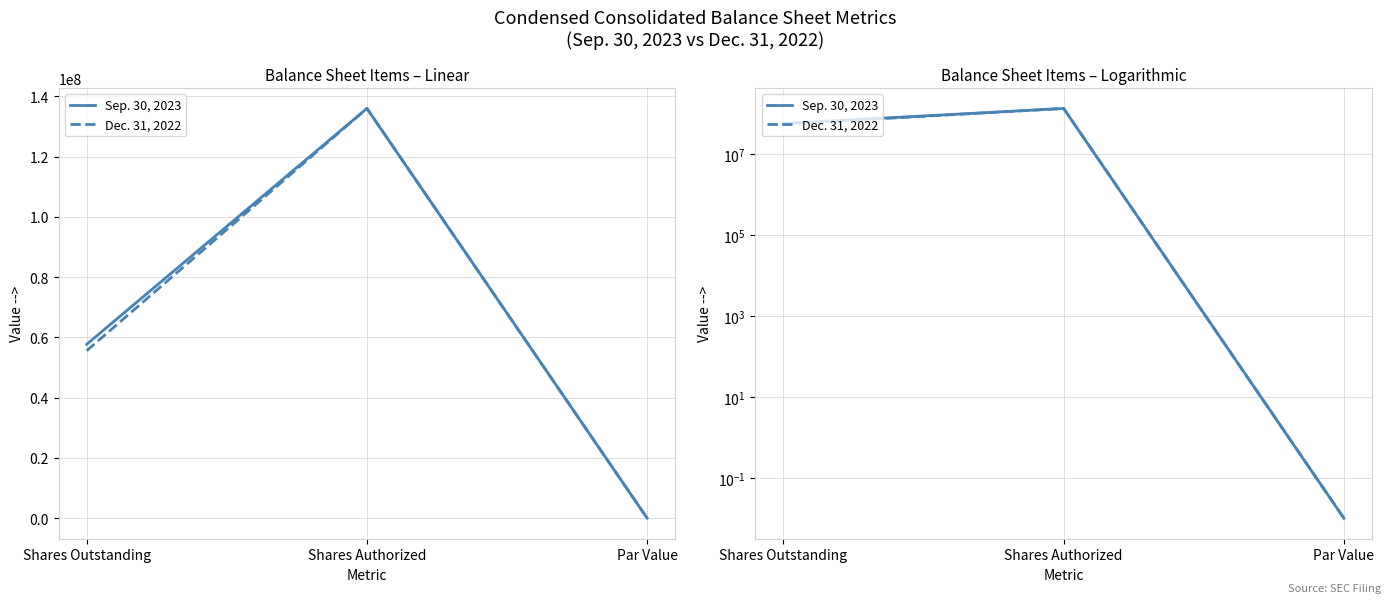

List the series in order of their overall mean, highest first.

Sep. 30, 2023, Dec. 31, 2022